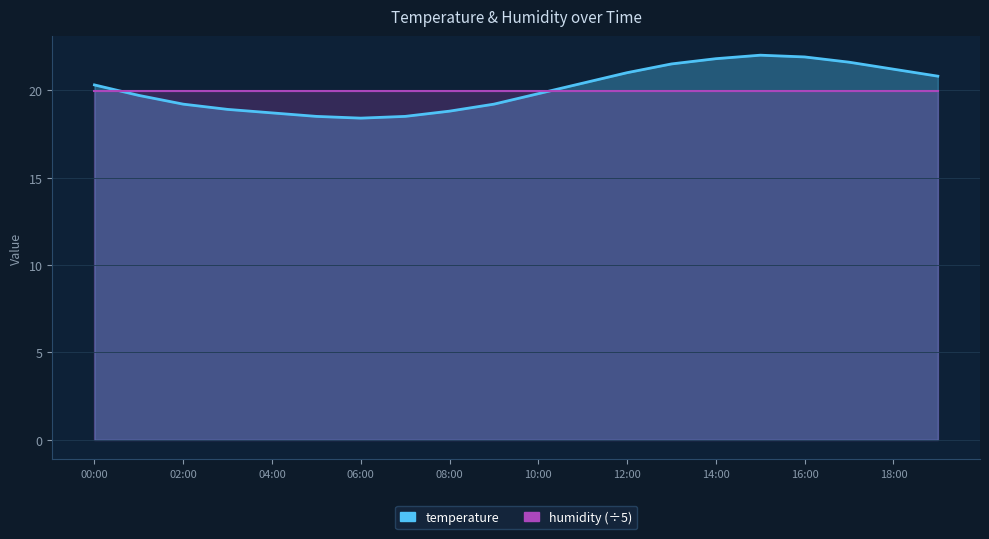

What is the approximate value at 16:00?

21.9